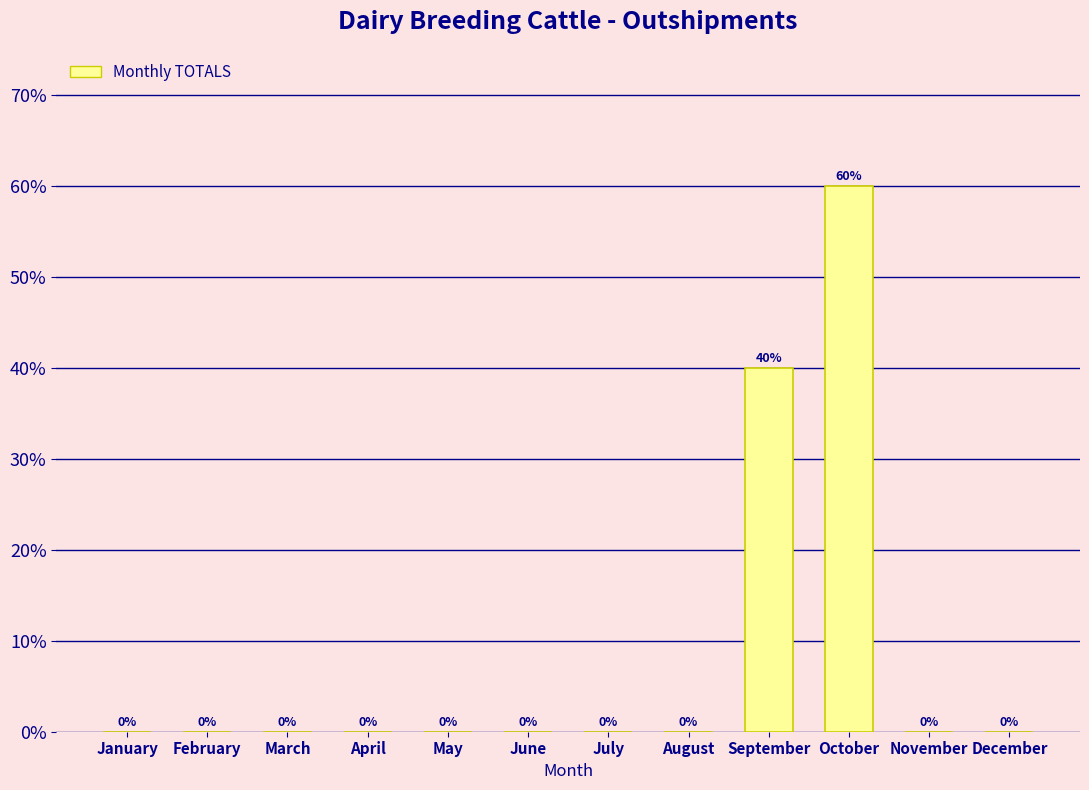

Reading left to right, transcribe all the data shown in this chart.

January=0.0	February=0.0	March=0.0	April=0.0	May=0.0	June=0.0	July=0.0	August=0.0	September=40.0	October=60.0	November=0.0	December=0.0